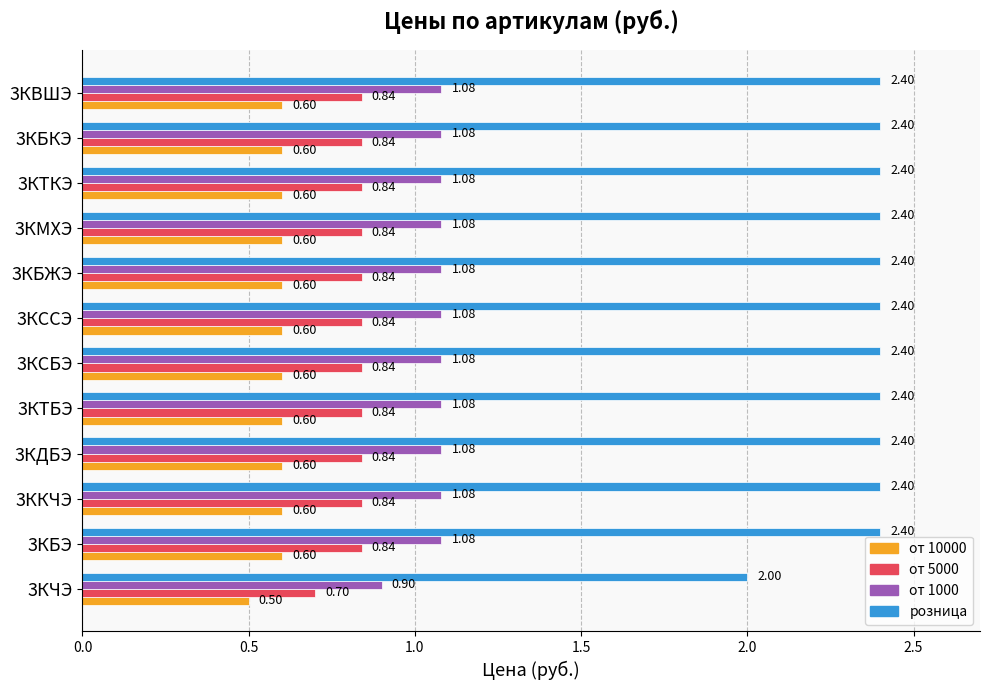

At how many categories does at least one series exceed 1?

12